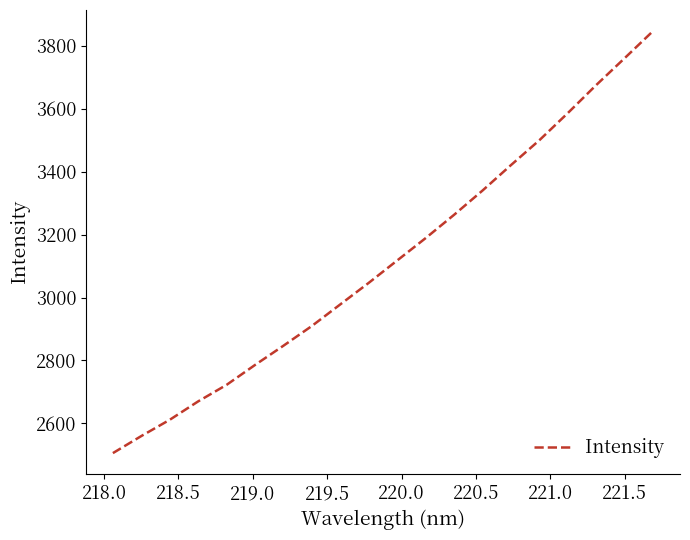

What is the difference between the maximum and minimum values?

1340.6